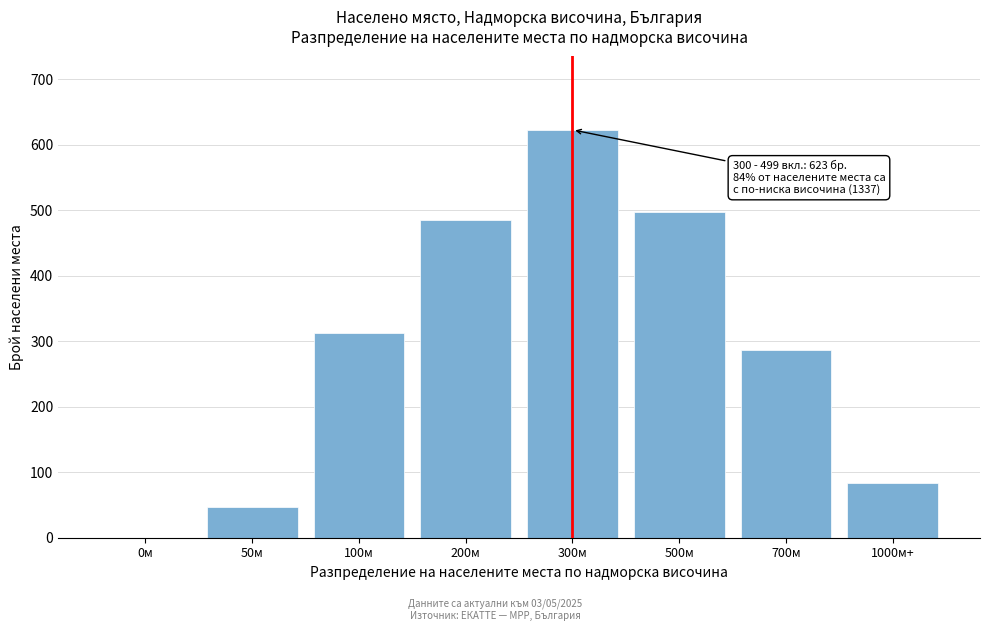

Reading left to right, extract all data points from this chart.

0м=0	50м=47	100м=312	200м=486	300м=623	500м=498	700м=287	1000м+=84